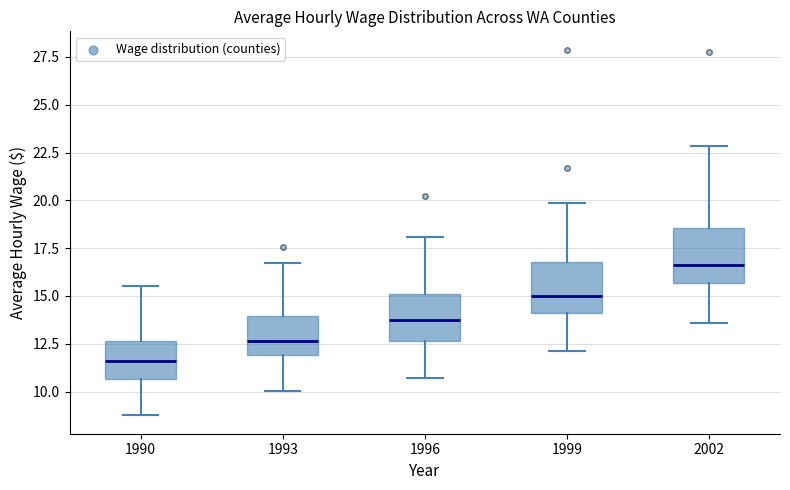

Reading left to right, read every box against the y-axis: the position of its median line, the range the box covers, and the ends of its whiskers. The values are not printed on the chart, so give them approximately, as read against the axis.

1990: median 11.5, box 10.5 to 12.5, whiskers 9.0 to 15.5
1993: median 12.5, box 12.0 to 14.0, whiskers 10.0 to 16.5
1996: median 14.0, box 12.5 to 15.0, whiskers 10.5 to 18.0
1999: median 15.0, box 14.0 to 17.0, whiskers 12.0 to 20.0
2002: median 16.5, box 15.5 to 18.5, whiskers 13.5 to 23.0